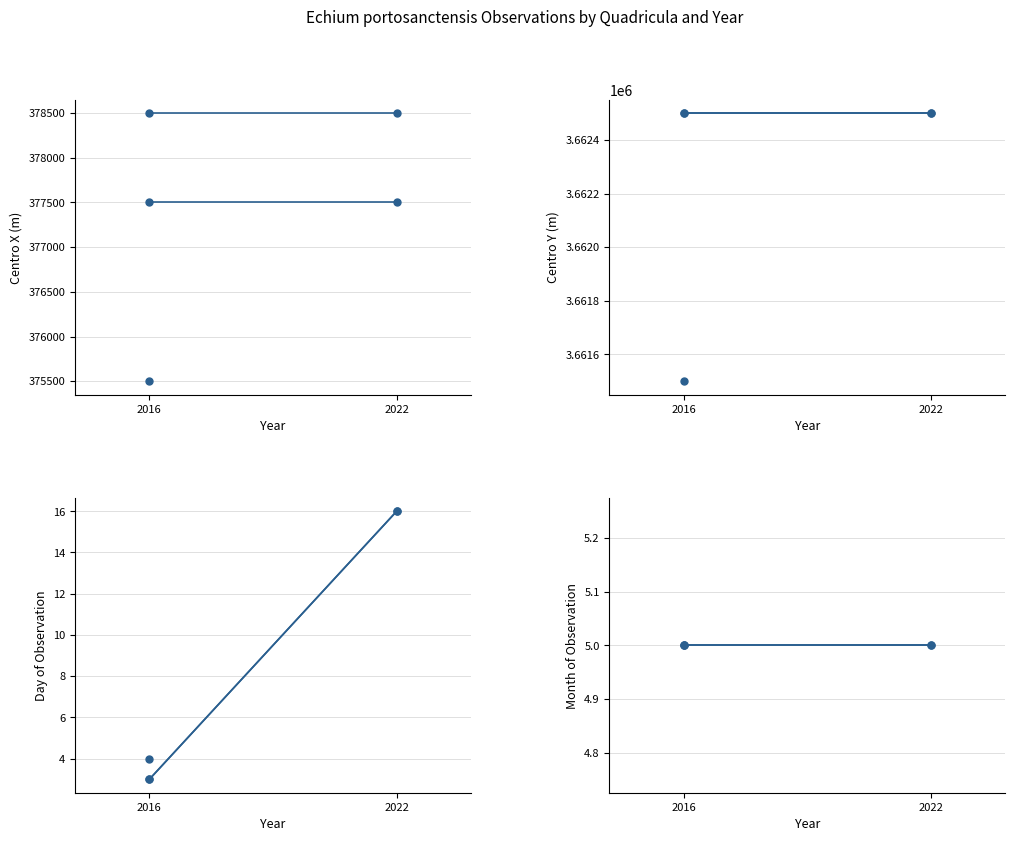

Which series changed the most between 1 and 4?

Centro_X